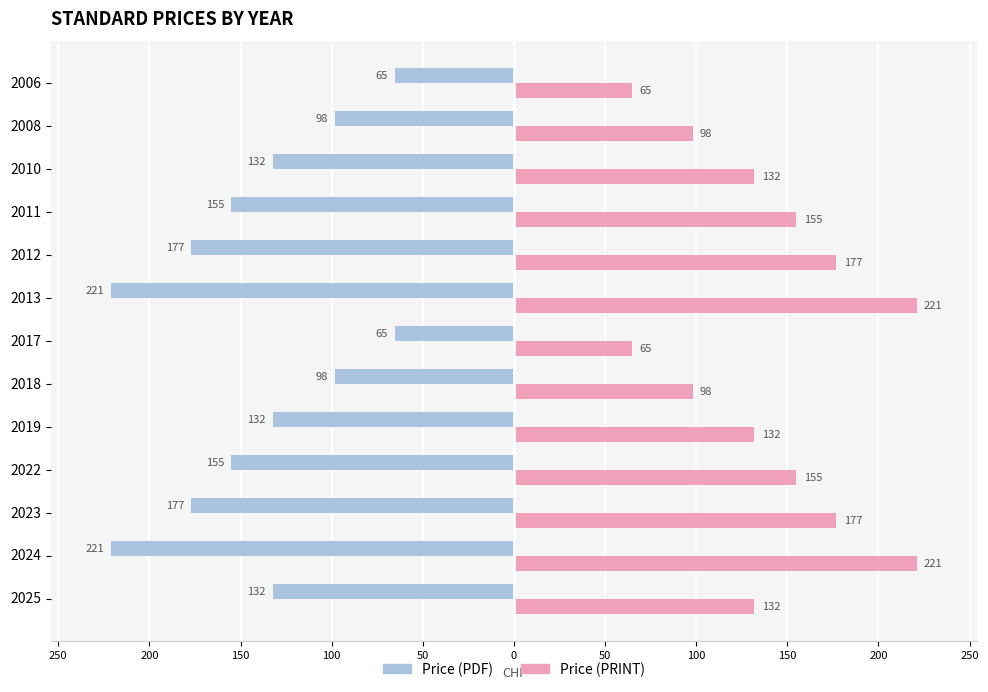

List the series in order of their overall mean, highest first.

Price (PRINT), Price (PDF)